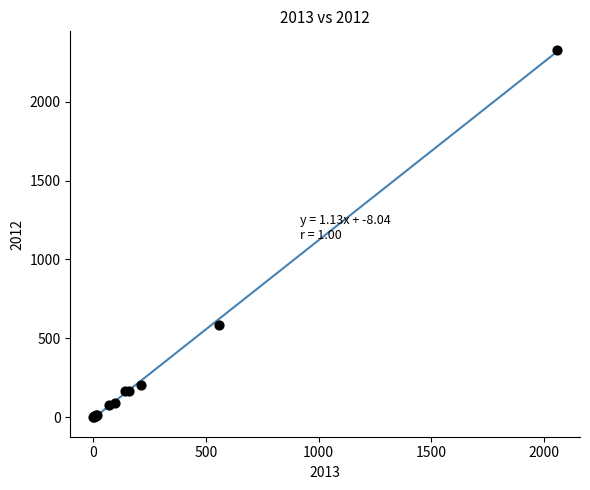

What Y value in the scatter plot is closest to 1165?

582